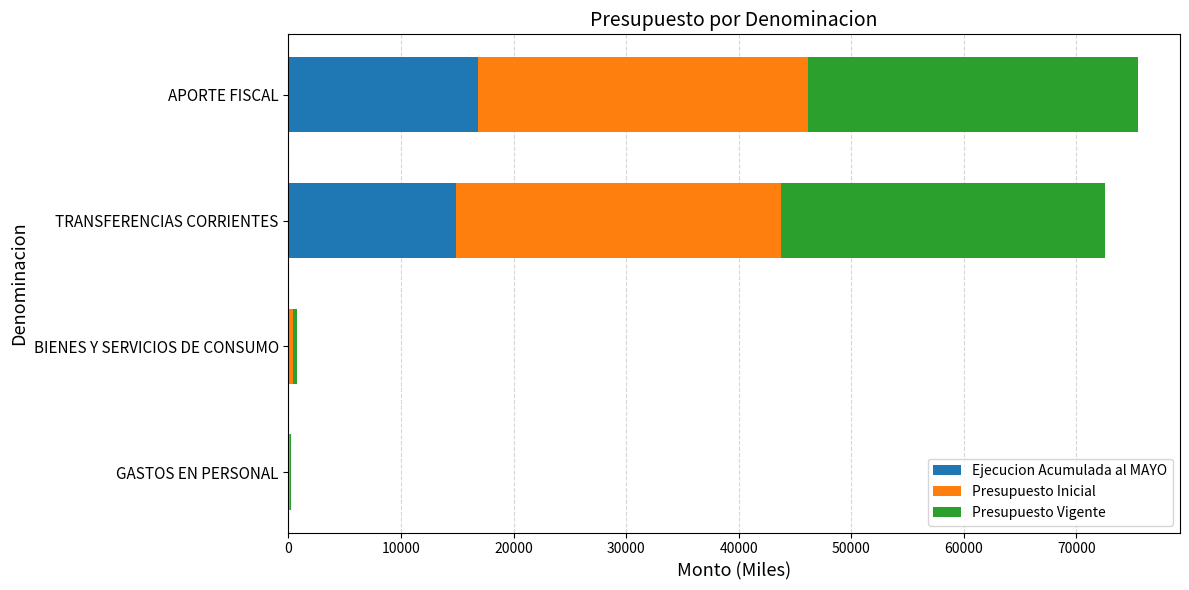

What is the total value across all series at TRANSFERENCIAS CORRIENTES?

72550